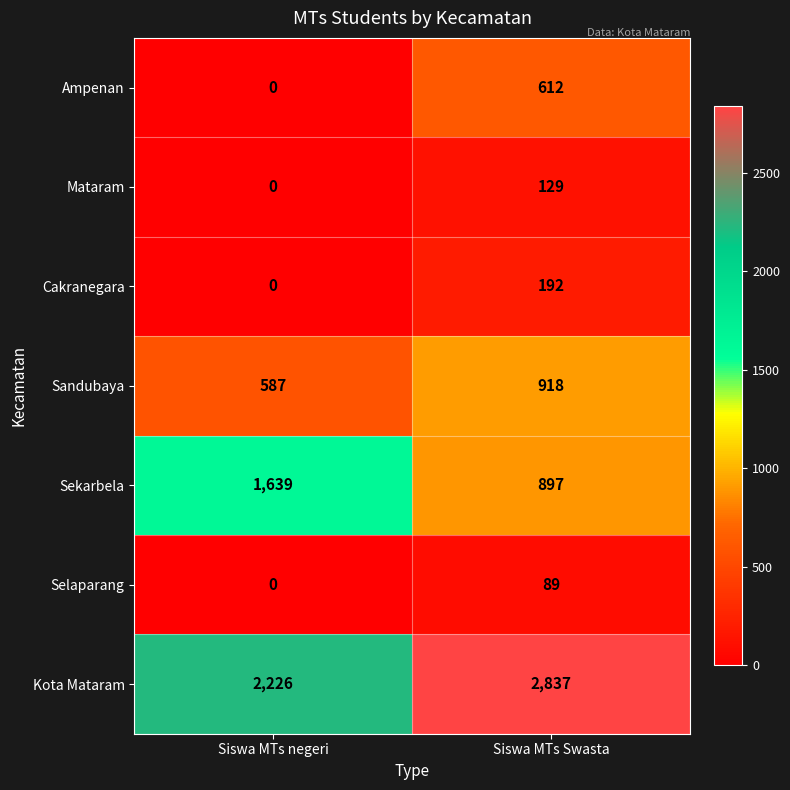

List the labels in order of Sekarbela value, largest first.

Siswa MTs negeri, Siswa MTs Swasta